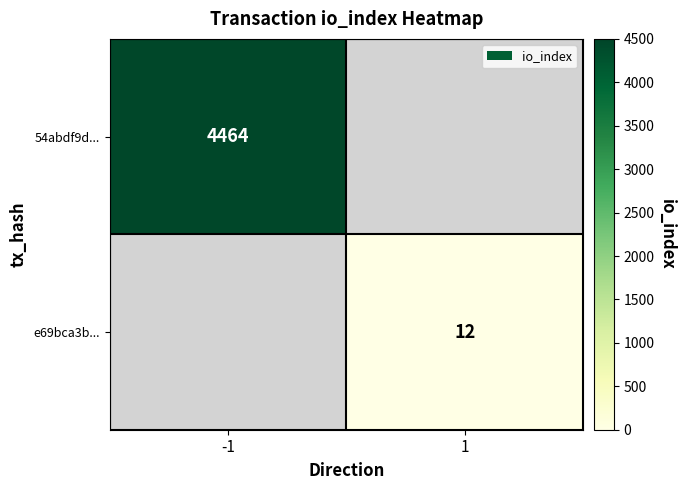

What is the greatest value displayed?

4464.0